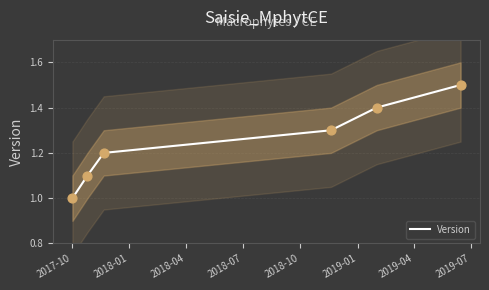

What is the minimum value for Version?

1.0